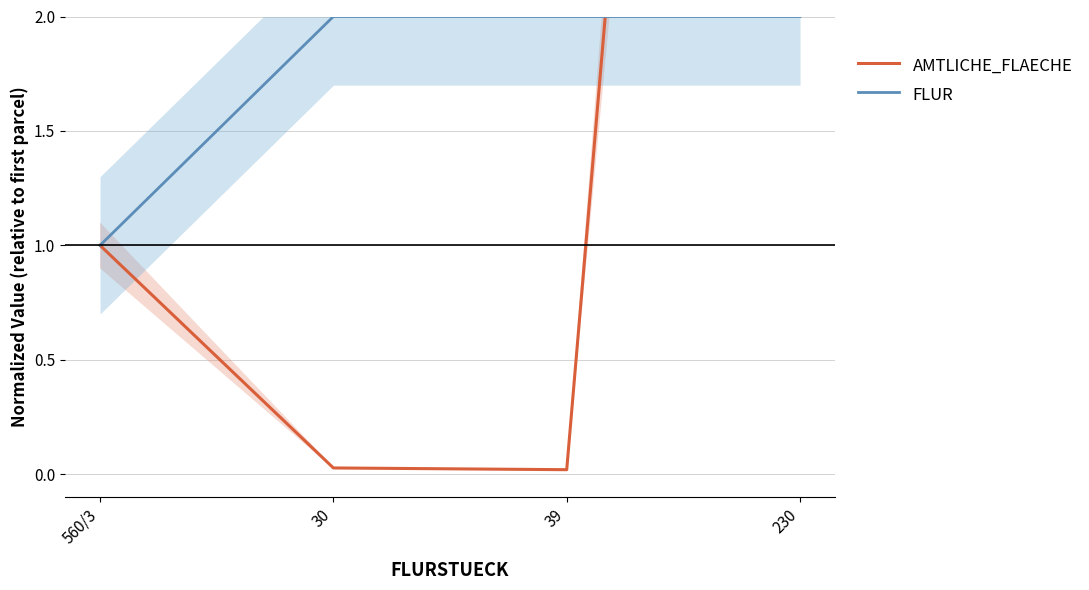

What is the label of the 4th point from the right?

560/3